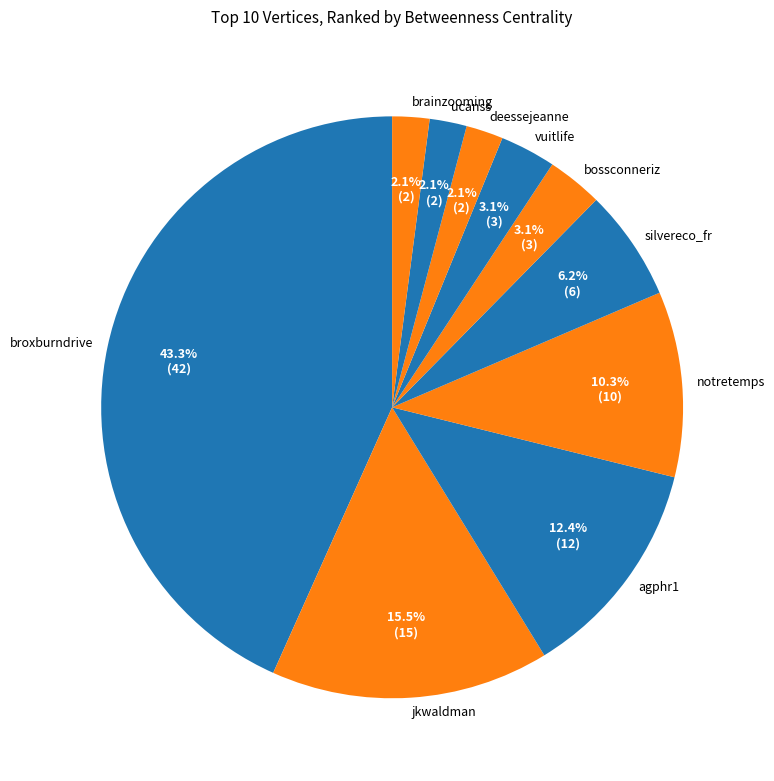

What percentage is NOT represented by bossconneriz?

96.9%